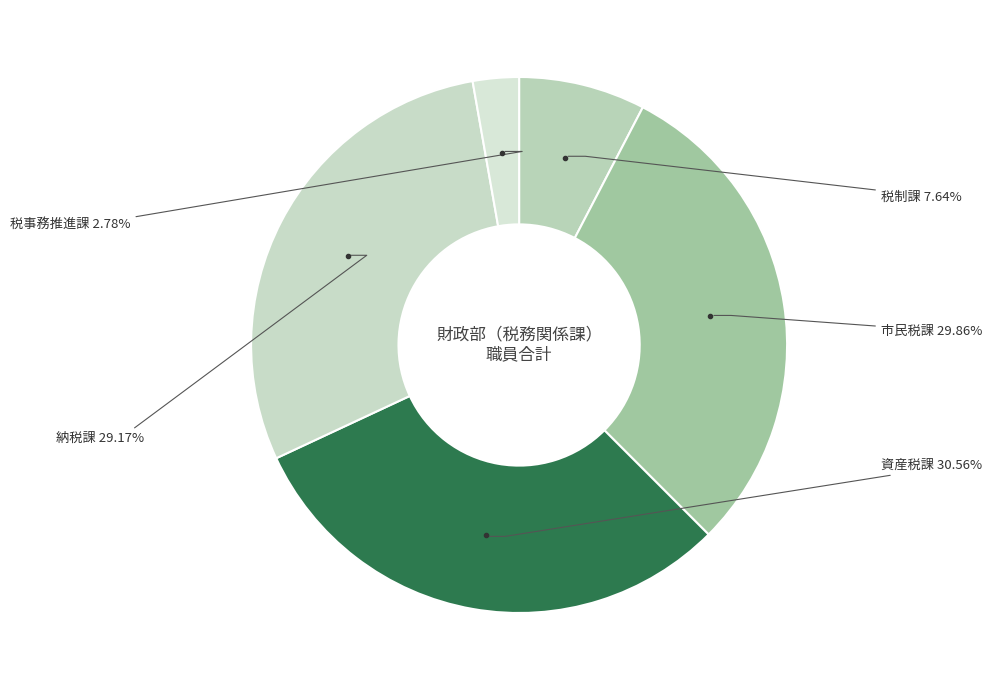

Is there a majority slice in this chart?

No